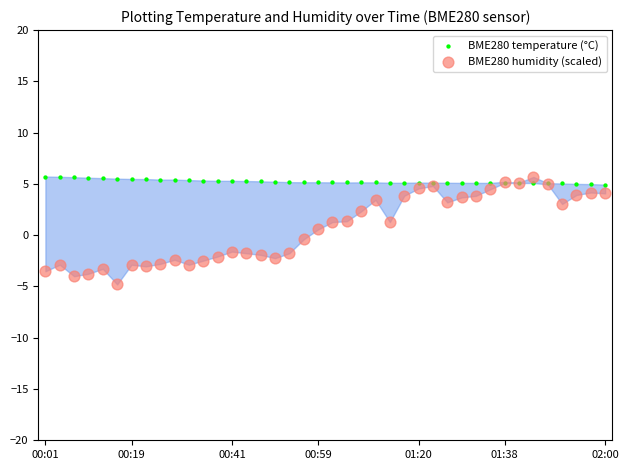

Which series has the widest spread of Y values?

BME280 humidity (scaled)